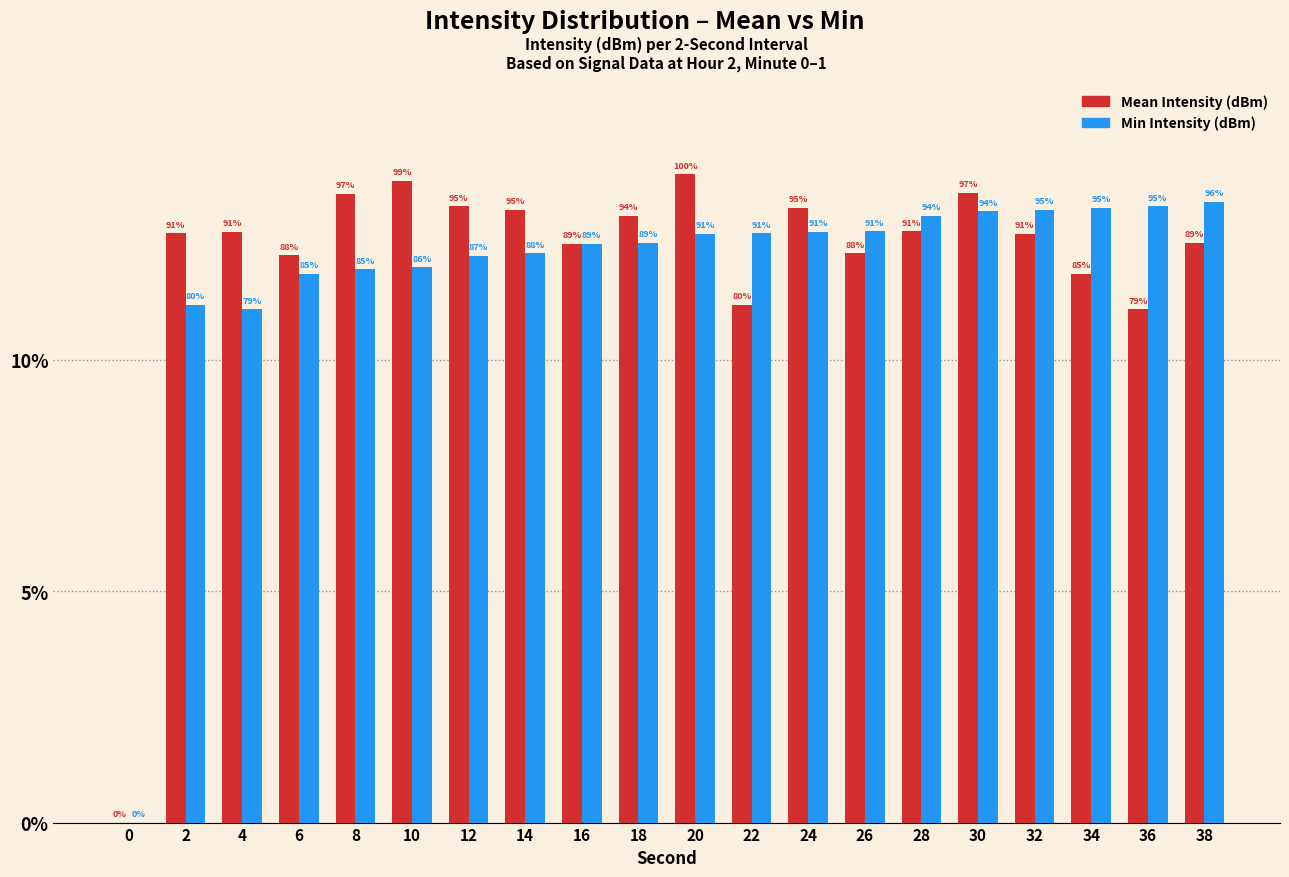

What value does the Mean Intensity (dBm) series have at 20?

14.0